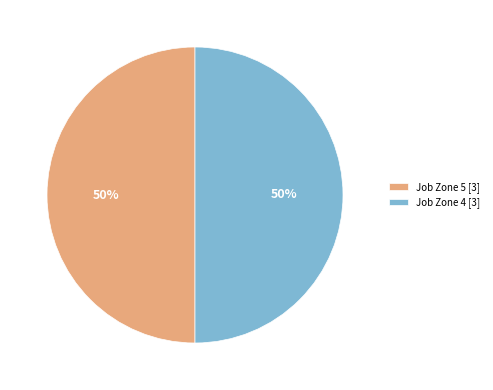

Combined, do Job Zone 4 [3] and Job Zone 5 [3] account for over 50%?

Yes